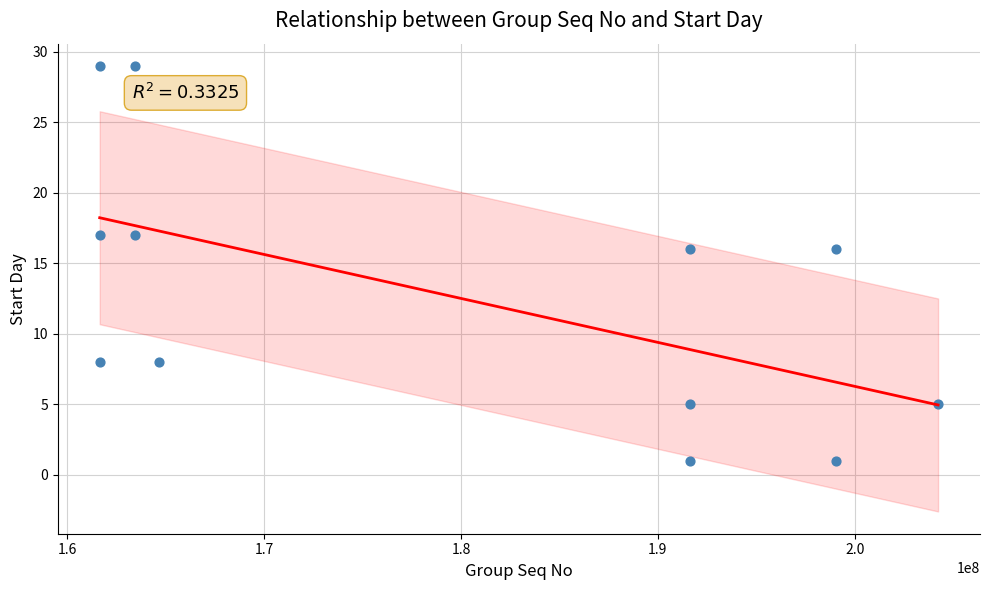

What is the average Y value?

13